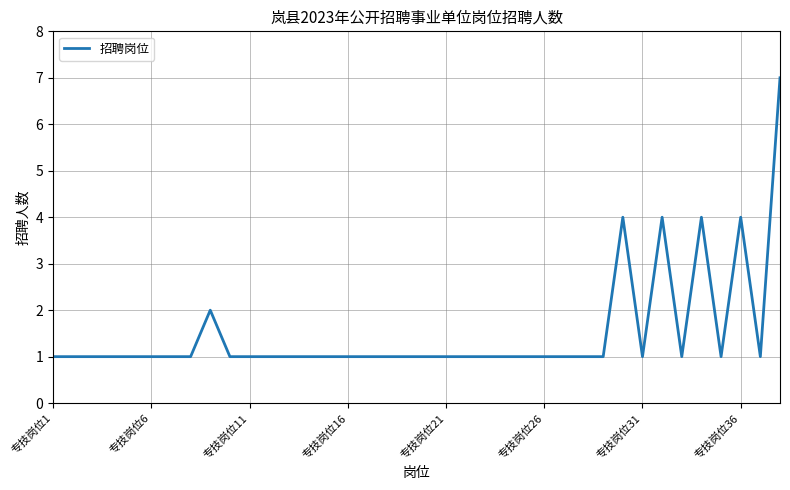

True or false: the data has more than 0 interior local peaks.

True